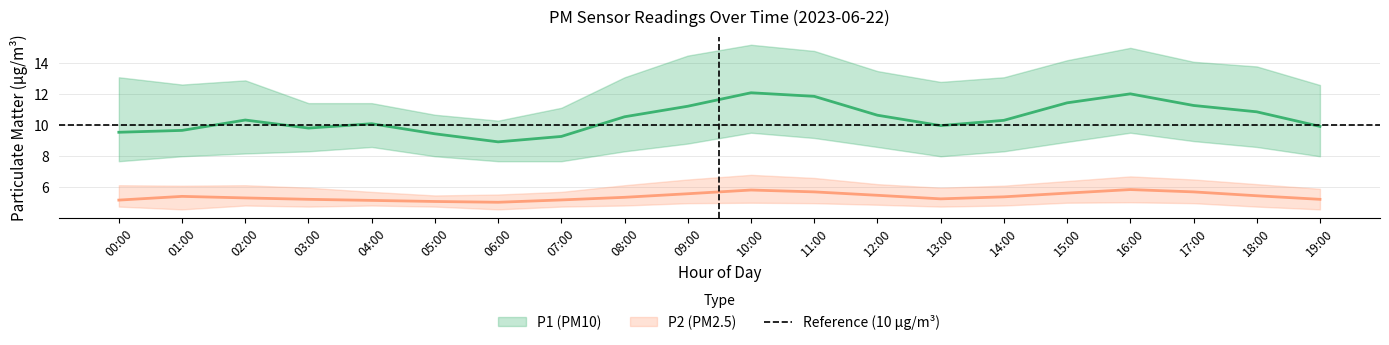

Where is the first local maximum for P2?

01:00